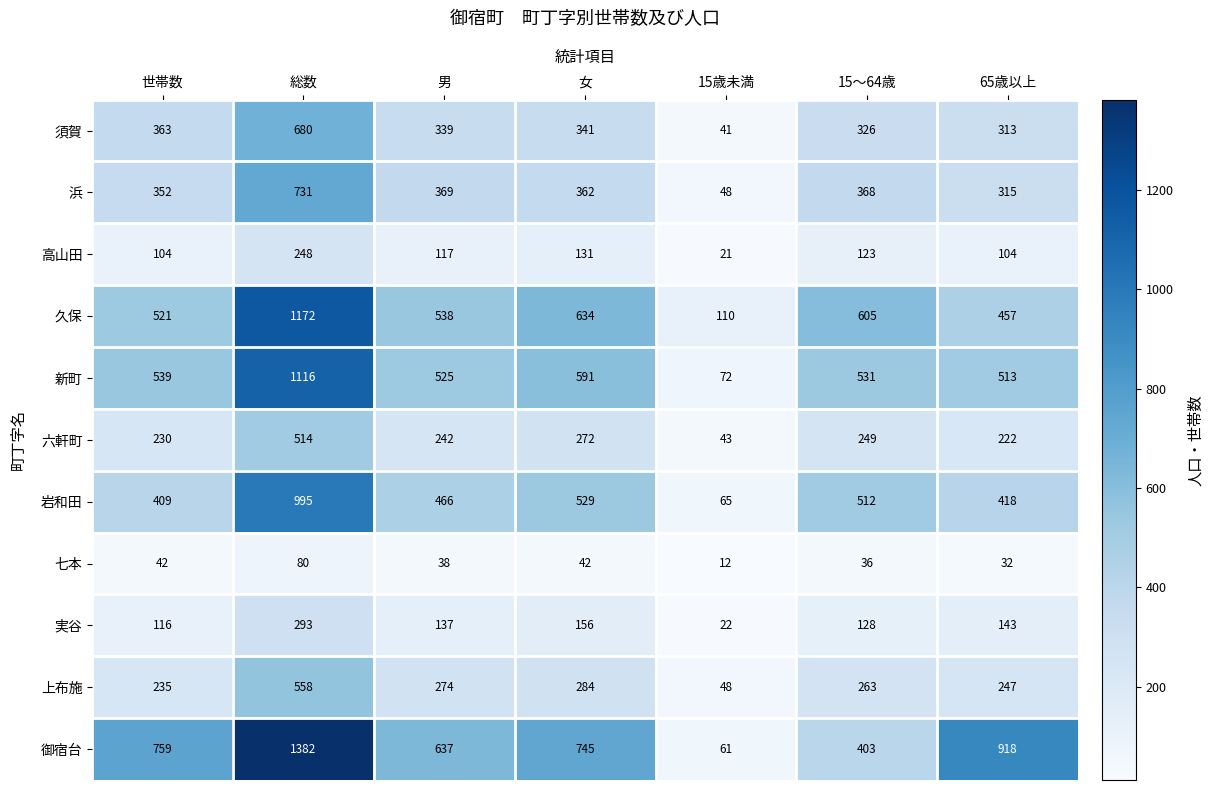

At which category is the sum across all series the highest?

総数